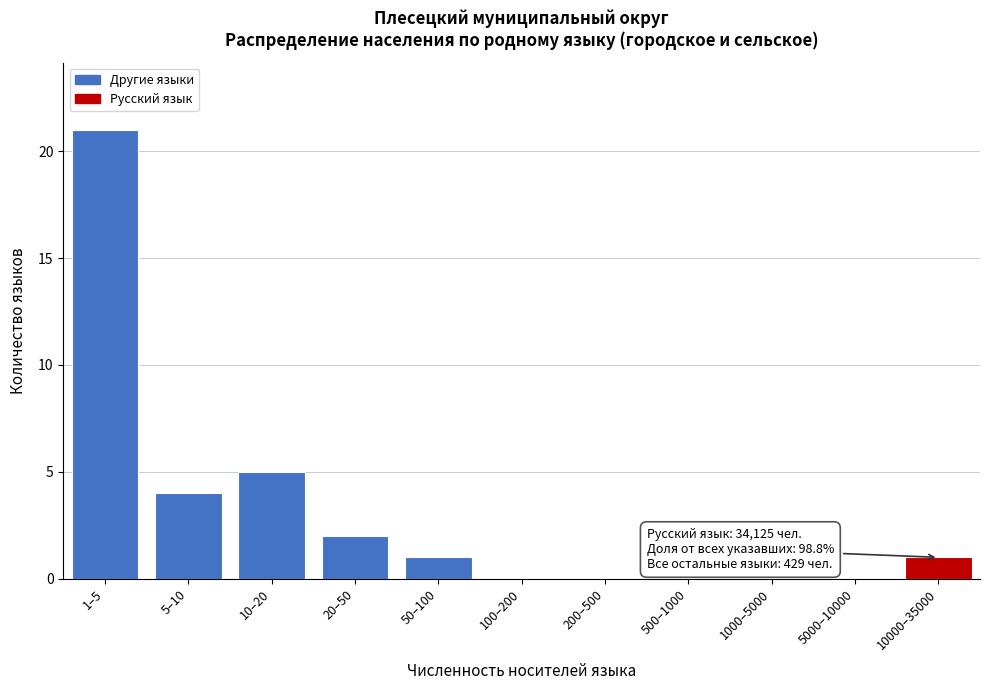

Reading left to right, transcribe all the data shown in this chart.

1–5=21	5–10=4	10–20=5	20–50=2	50–100=1	100–200=0	200–500=0	500–1000=0	1000–5000=0	5000–10000=0	10000–35000=1